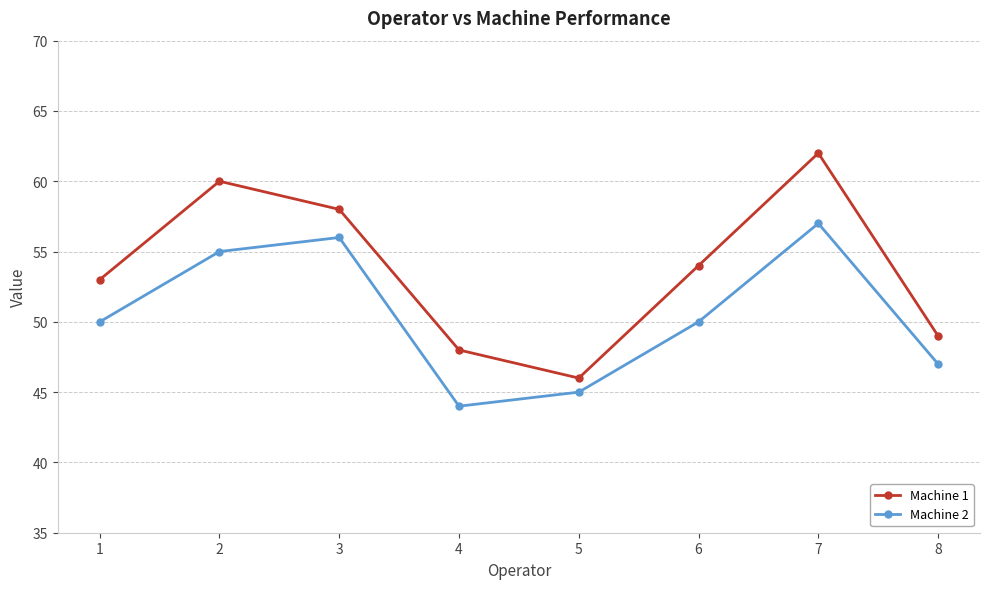

Is it true that Machine 1 equals 60 at 2?

True